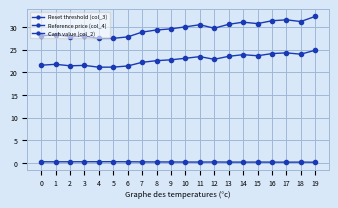

What is the value of the Reference price (col_4) point at the 7th from the left?

21.4